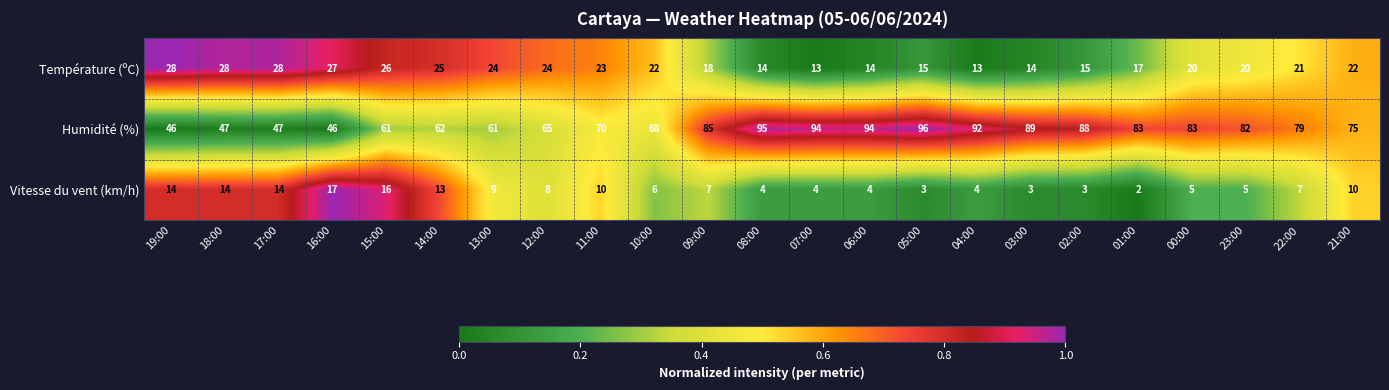

Which category has the highest value in the Vitesse du vent (km/h) series?

16:00